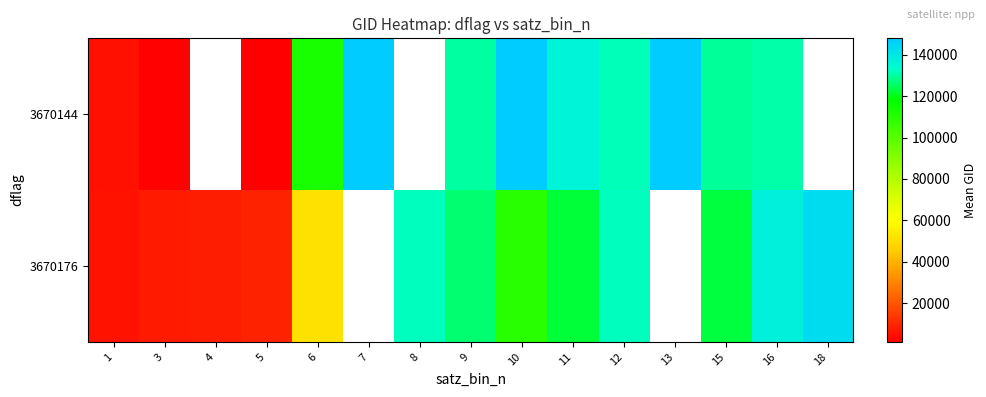

Between 11 and 10, which is larger?

10